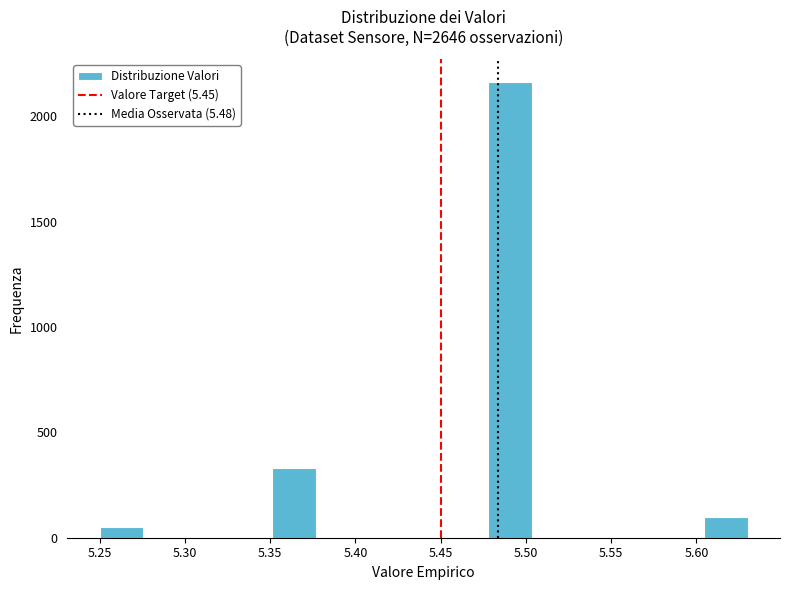

Reading left to right, transcribe this chart: for each bar, give the range it covers on the x-axis and its height. Neither the bar edges nor the heights are printed on the chart, so give them approximately, as read against the axes.

5.250 to 5.275: under 50
5.275 to 5.300: 0
5.300 to 5.325: 0
5.325 to 5.350: 0
5.350 to 5.375: 350
5.375 to 5.400: 0
5.400 to 5.425: 0
5.425 to 5.455: 0
5.455 to 5.480: 0
5.480 to 5.505: 2150
5.505 to 5.530: 0
5.530 to 5.555: 0
5.555 to 5.580: 0
5.580 to 5.605: 0
5.605 to 5.630: 100